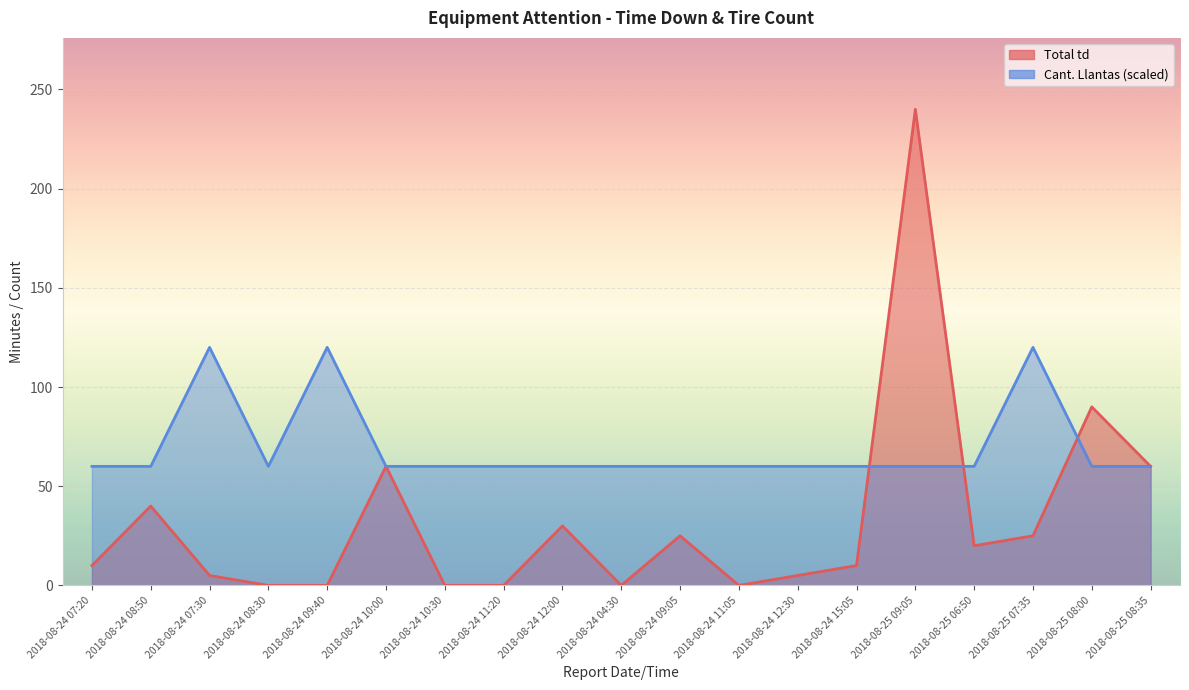

The value of Cant. Llantas at 2018-08-24 10:00 is 24. True or false?

False